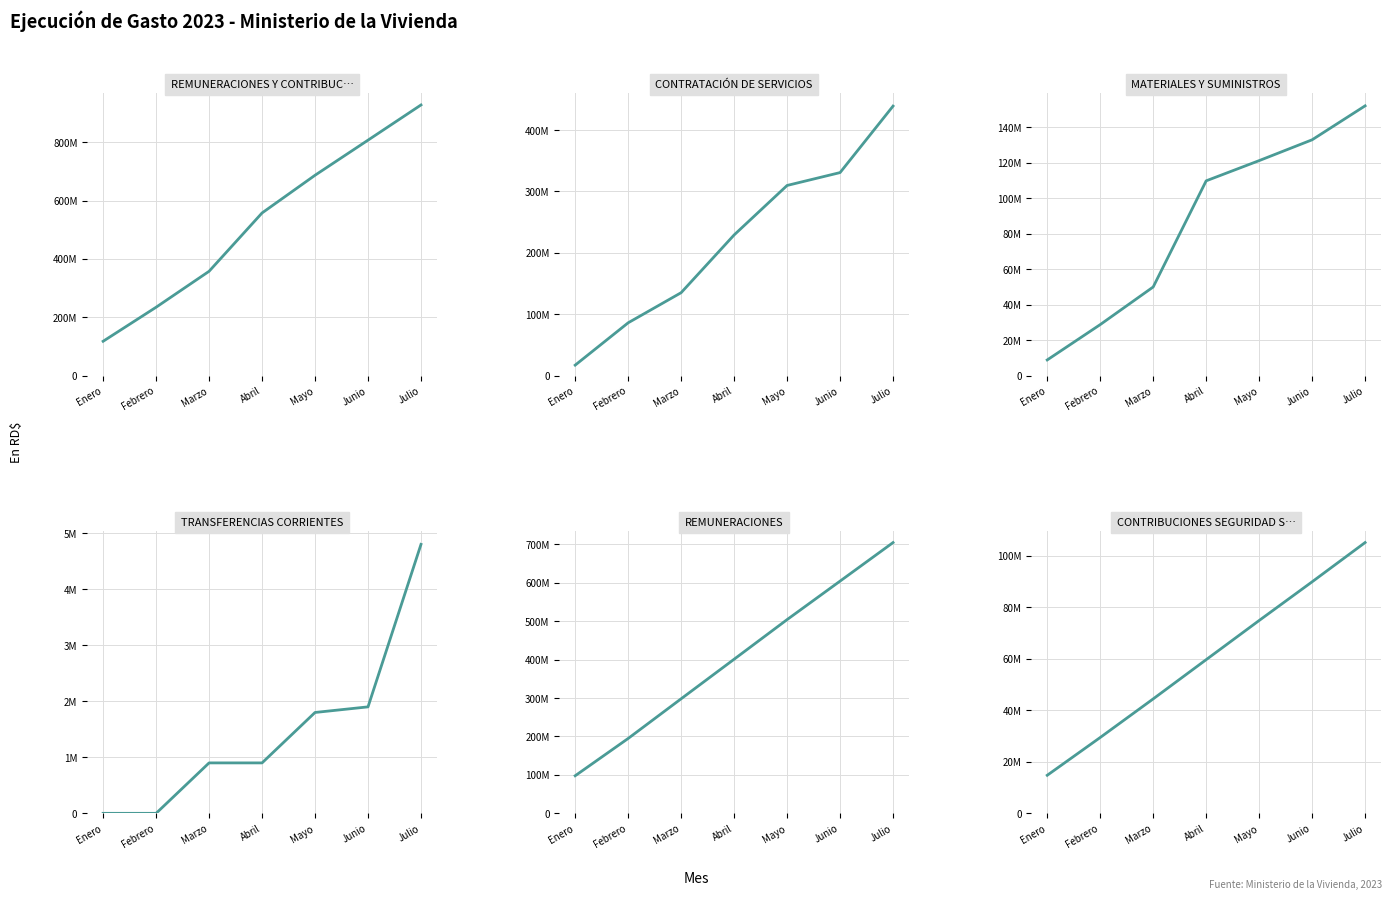

What position from the right is Abril?

4